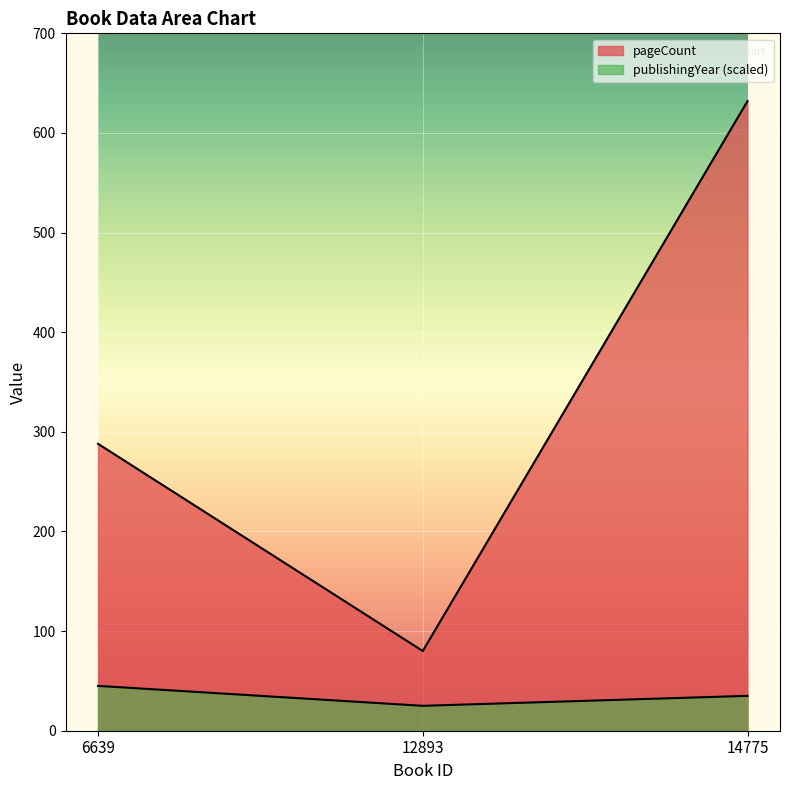

The publishingYear series shows 35 at 14775. True or false?

True